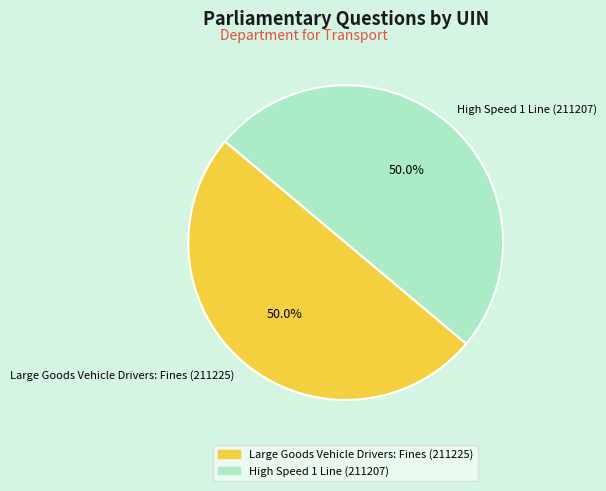

To the nearest percent, what is the combined percentage of Large Goods Vehicle Drivers: Fines (211225) and High Speed 1 Line (211207)?

100%